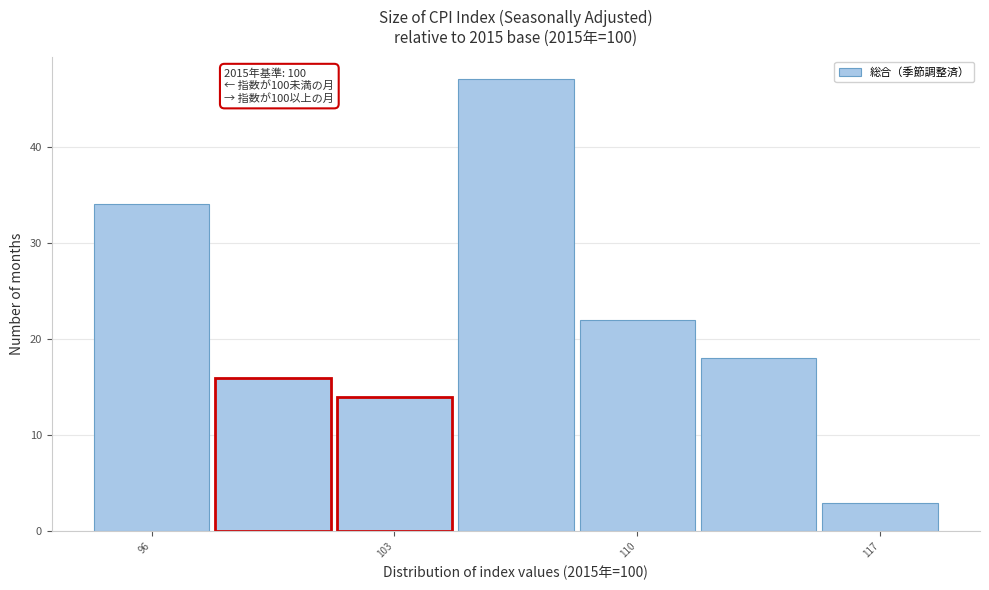

Read against the x-axis, roughly where is the centre of the tallest bar?

106